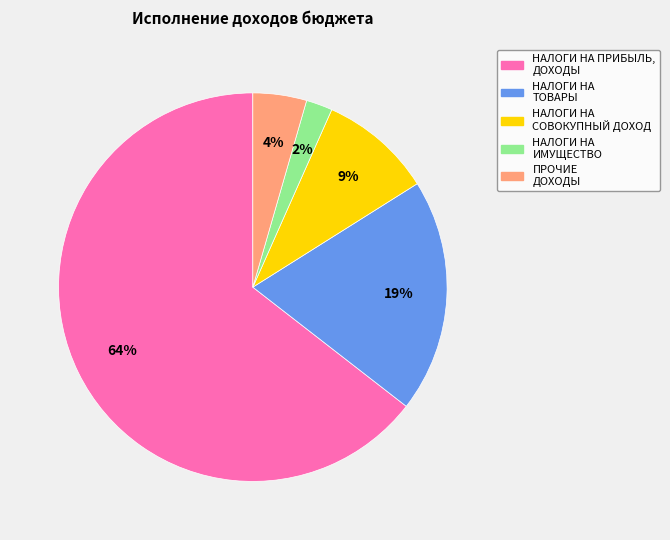

Is it true that ПРОЧИЕ ДОХОДЫ is 10% of the pie?

False